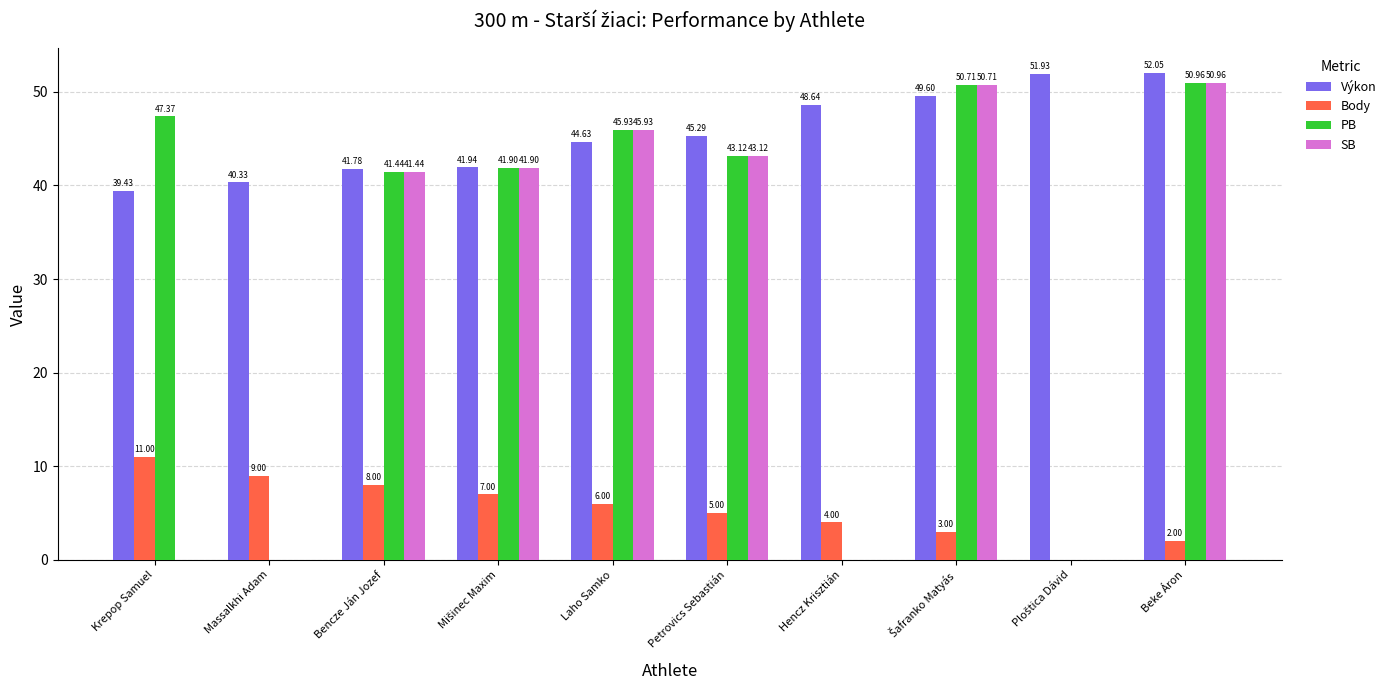

Where is PB nearest to the value 25?

Bencze Ján Jozef